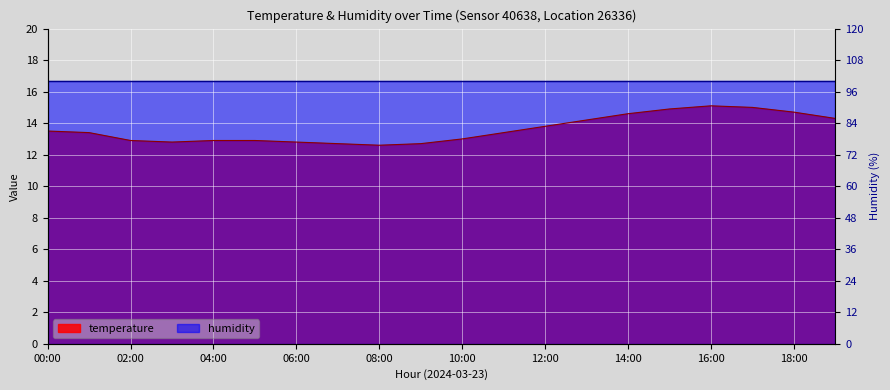

Reading left to right, extract all data points from this chart.

00:00=13.5	01:00=13.4	02:00=12.9	03:00=12.8	04:00=12.9	05:00=12.9	06:00=12.8	07:00=12.7	08:00=12.6	09:00=12.7	10:00=13.0	11:00=13.4	12:00=13.8	13:00=14.2	14:00=14.6	15:00=14.9	16:00=15.1	17:00=15.0	18:00=14.7	19:00=14.3